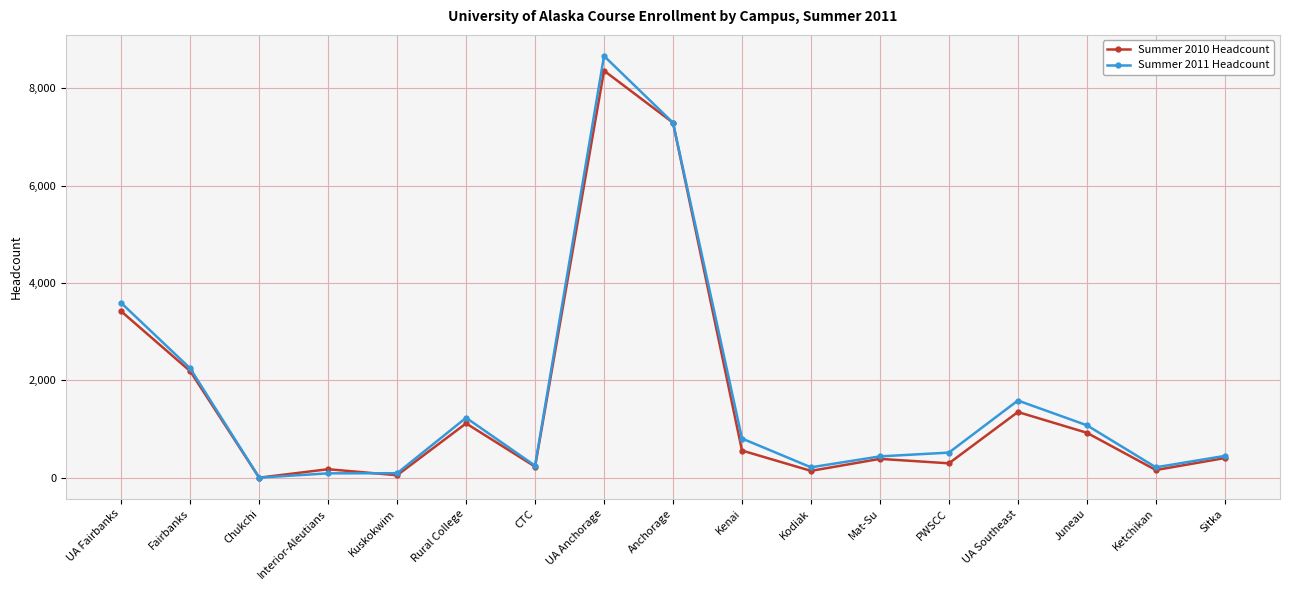

Which series has the largest range (max minus min)?

Summer 2011 Headcount